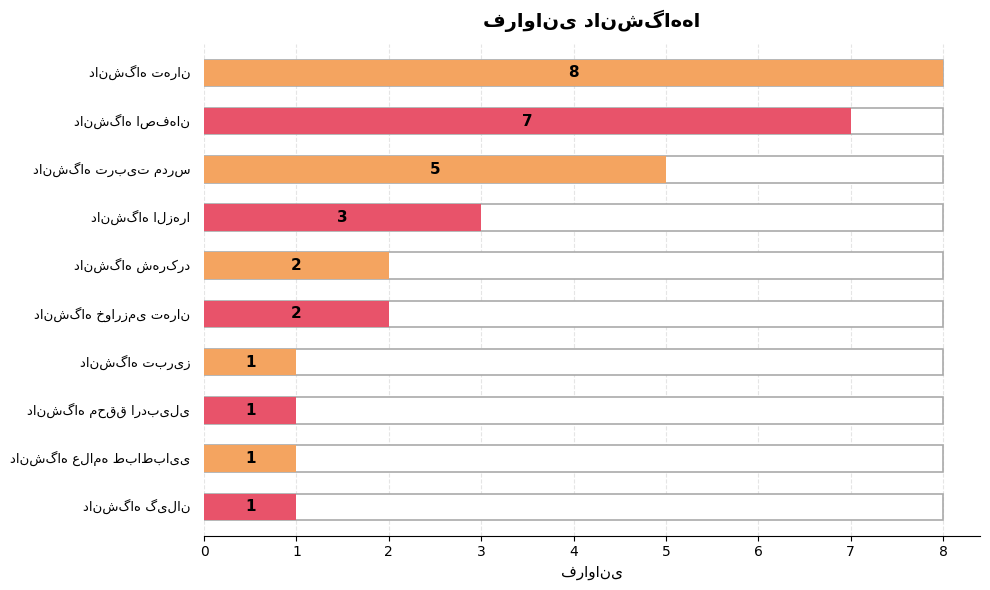

What is the sum of all values?

31